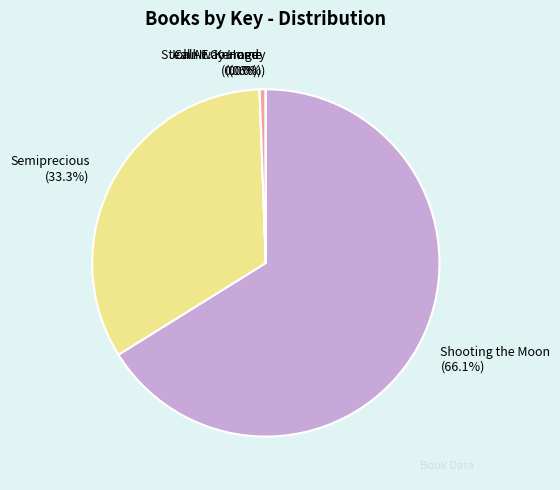

What is the largest slice in the pie chart?

Shooting the Moon